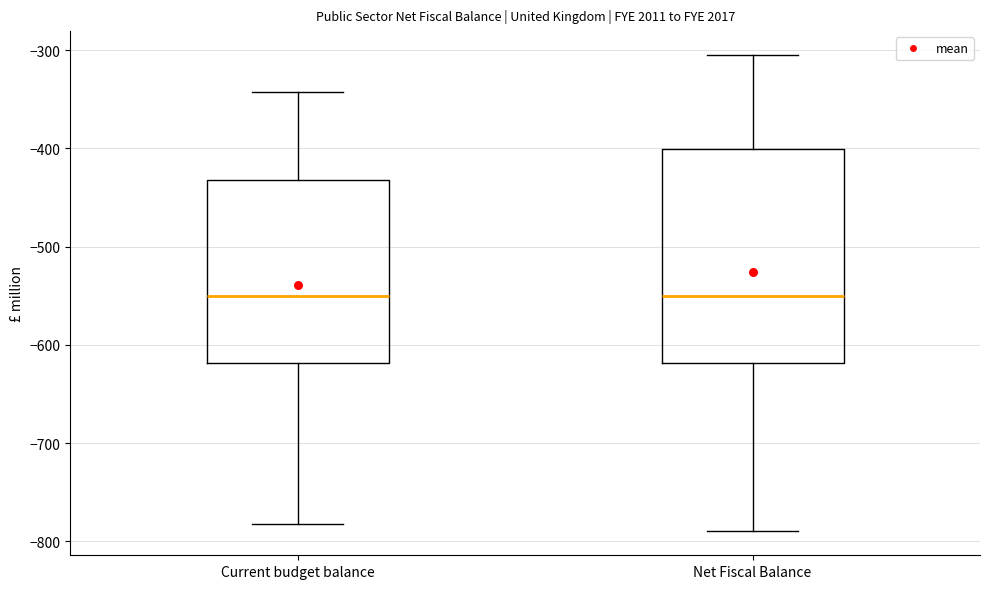

Reading left to right, transcribe this box plot: for each box, give where its median line is, the range the box spans, and where its two whiskers end, as read against the y-axis. The values are not printed on the chart, so give them approximately, as read against the axis.

Current budget balance: median -550, box -620 to -430, whiskers -780 to -340
Net Fiscal Balance: median -550, box -620 to -400, whiskers -790 to -300